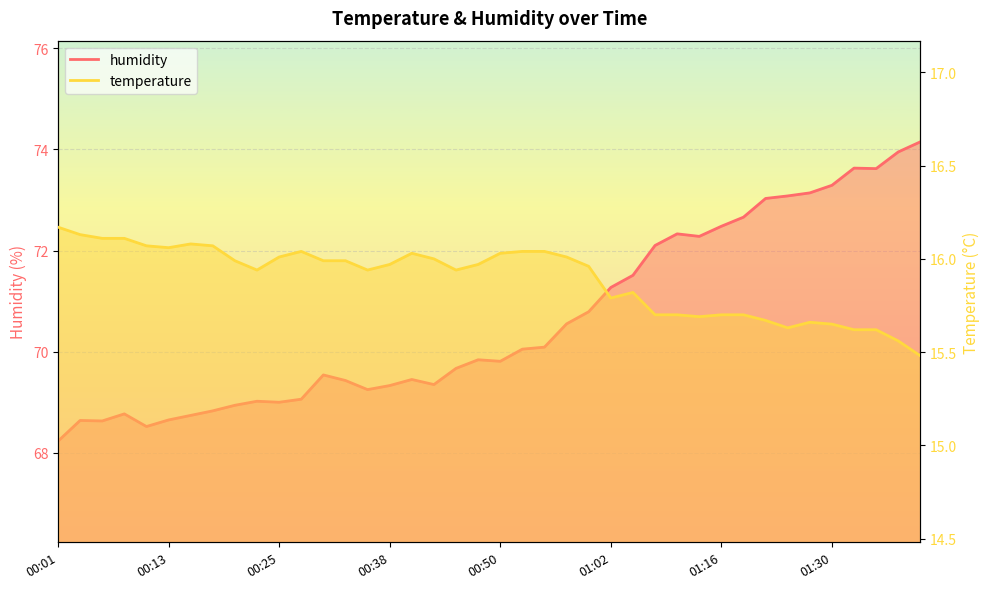

What is the lowest value of the humidity series?

68.2